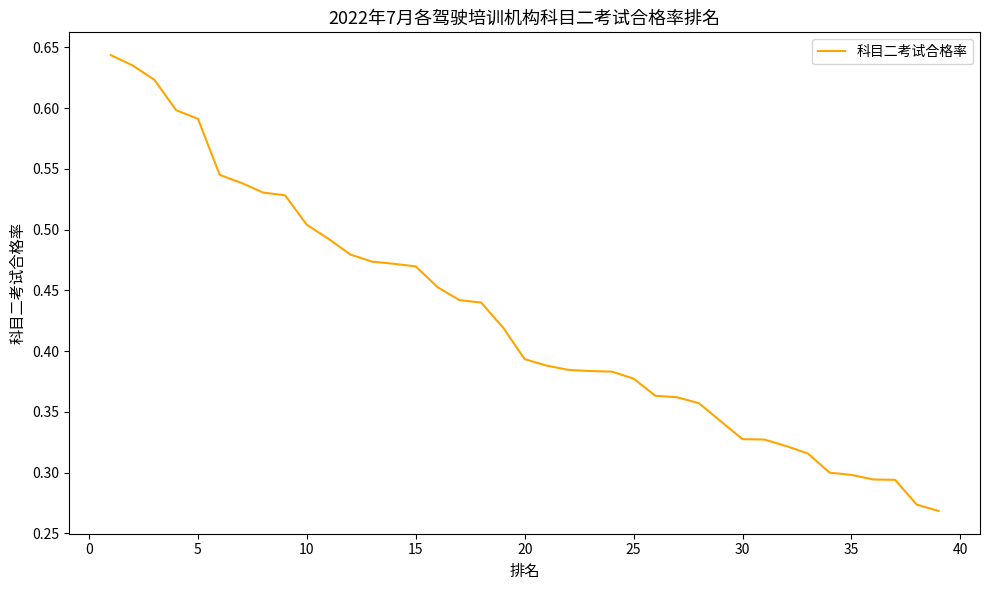

Is it true that the value at 20 is 0.6?

False